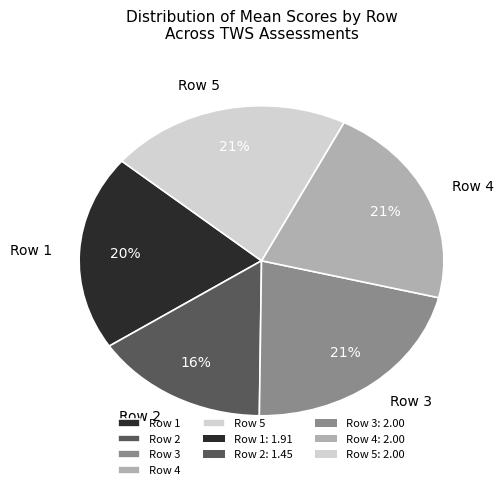

How many slices are in this pie chart?

5